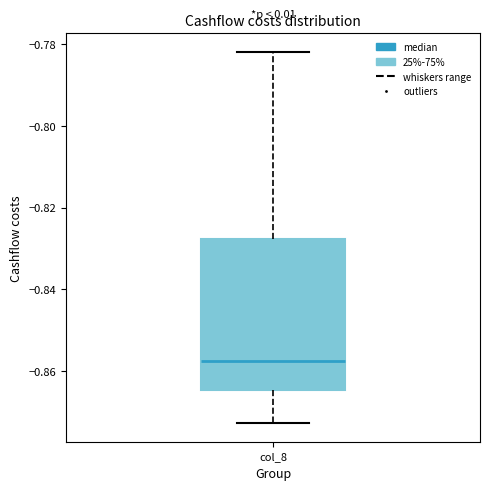

Transcribe this box plot: give where the median line is, the range the box spans, and where the two whiskers end, as read against the y-axis. The values are not printed on the chart, so give them approximately, as read against the axis.

median -0.858, box -0.864 to -0.828, whiskers -0.872 to -0.782